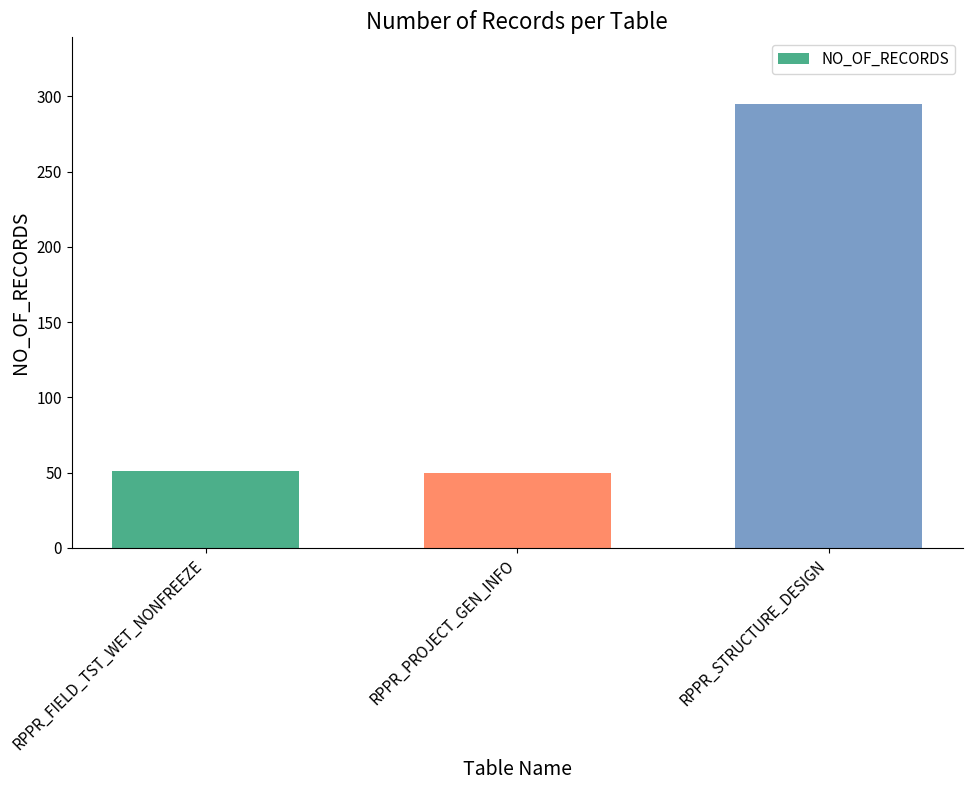

Which label corresponds to the largest value in the chart?

RPPR_STRUCTURE_DESIGN